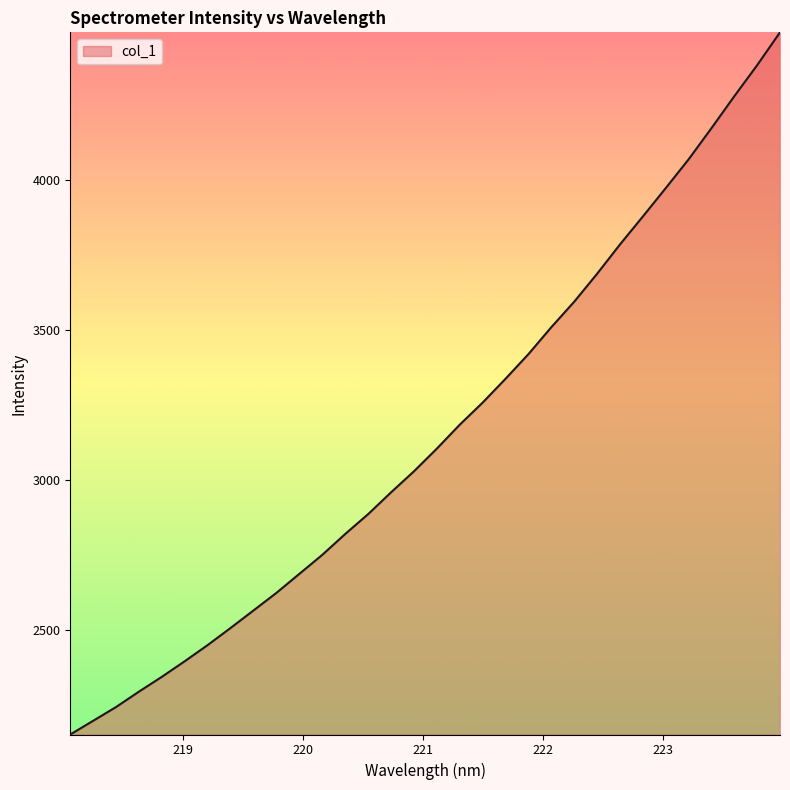

What is the smallest value displayed?

2149.8